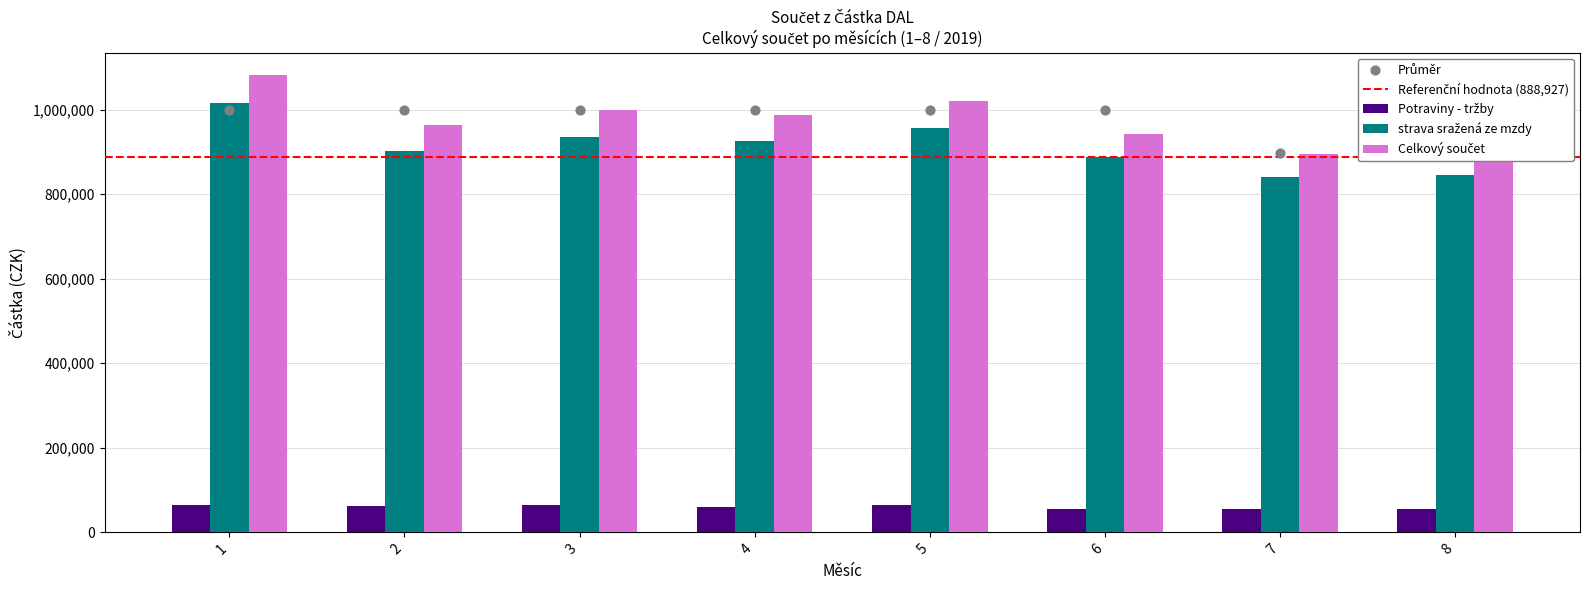

What is the total value across all series at 8?

1798490.4